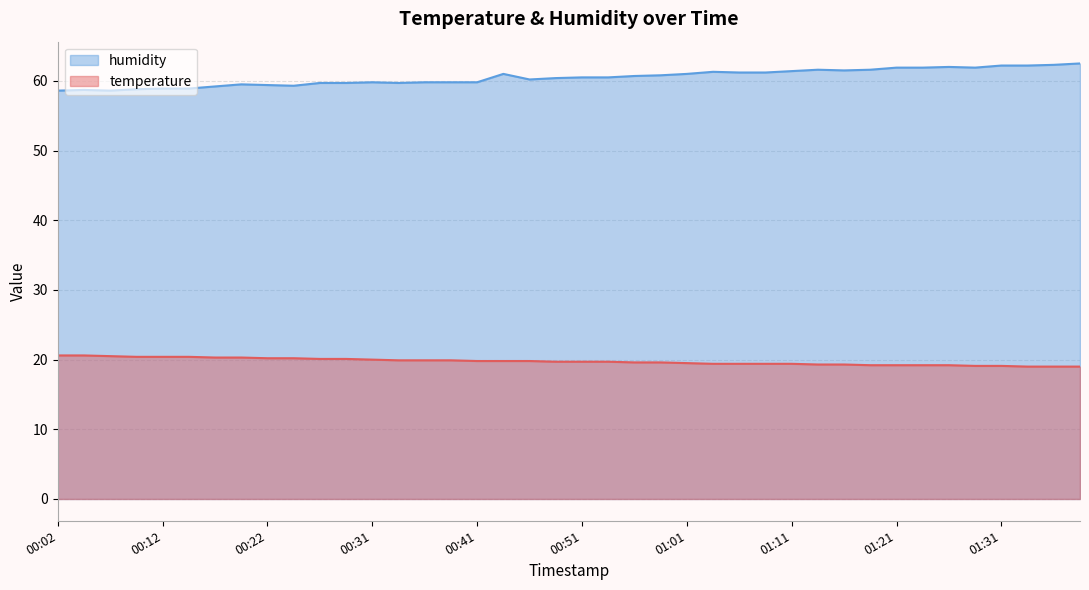

Where is humidity nearest to the value 60?

00:31